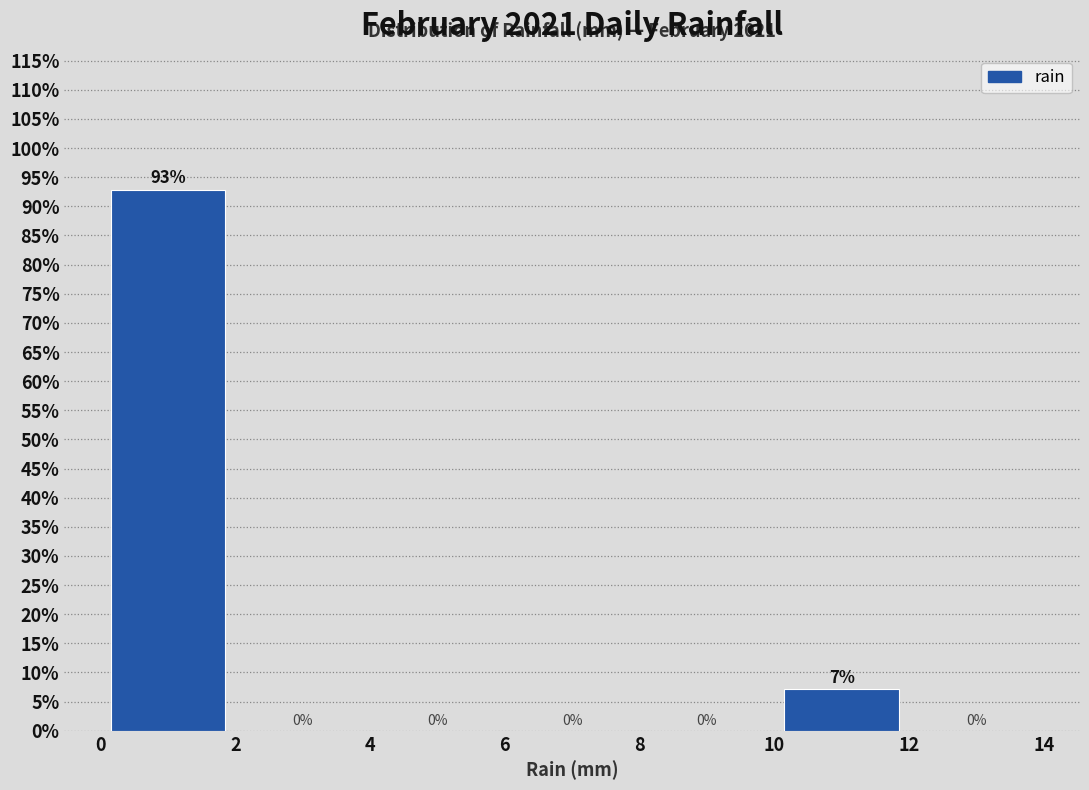

Which range on the x-axis has the tallest bar?

0 to 2